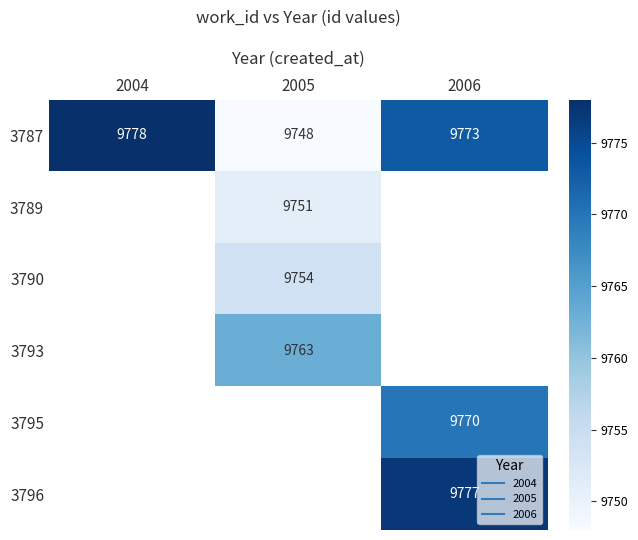

The 3789 series shows 9751.0 at 2005. True or false?

True